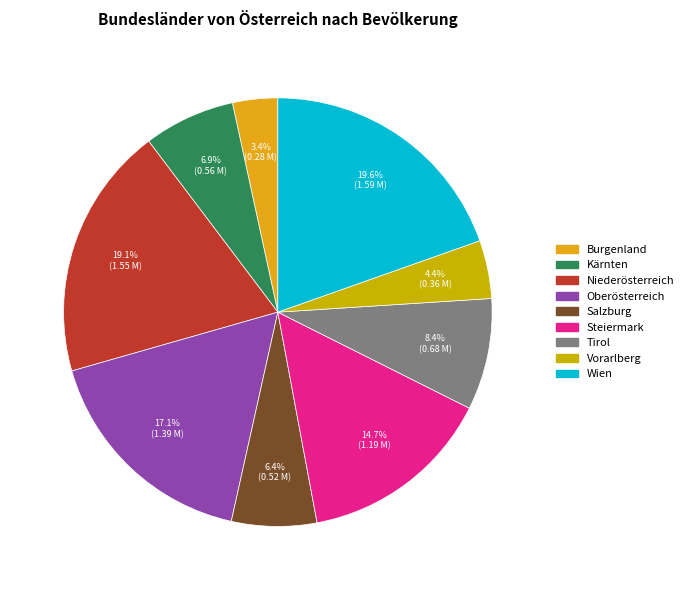

To the nearest percent, what portion does Oberösterreich represent?

17%